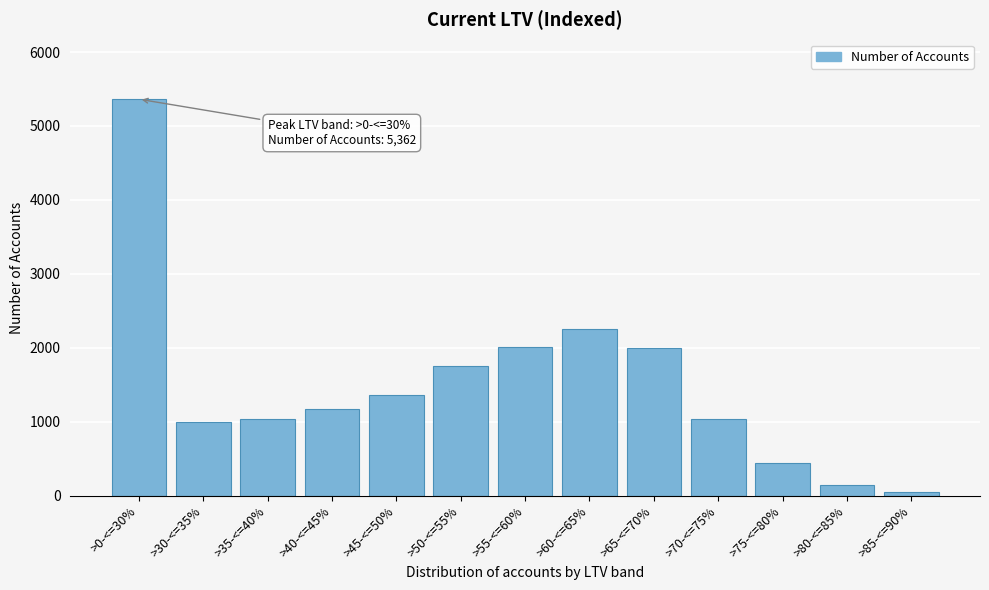

Which label corresponds to the largest value in the chart?

>0-<=30%